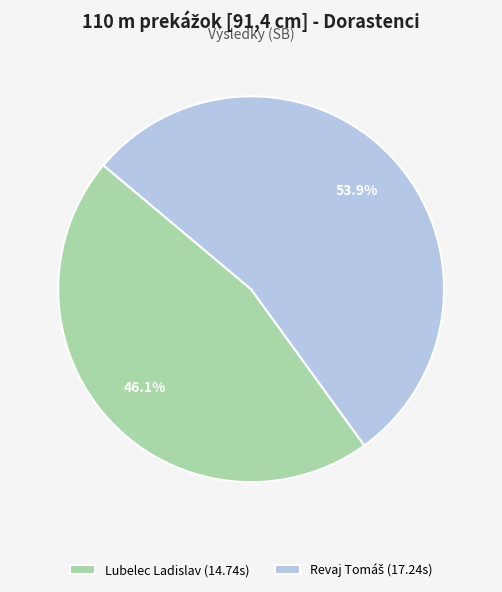

Is there any slice that represents more than half of the pie?

Yes